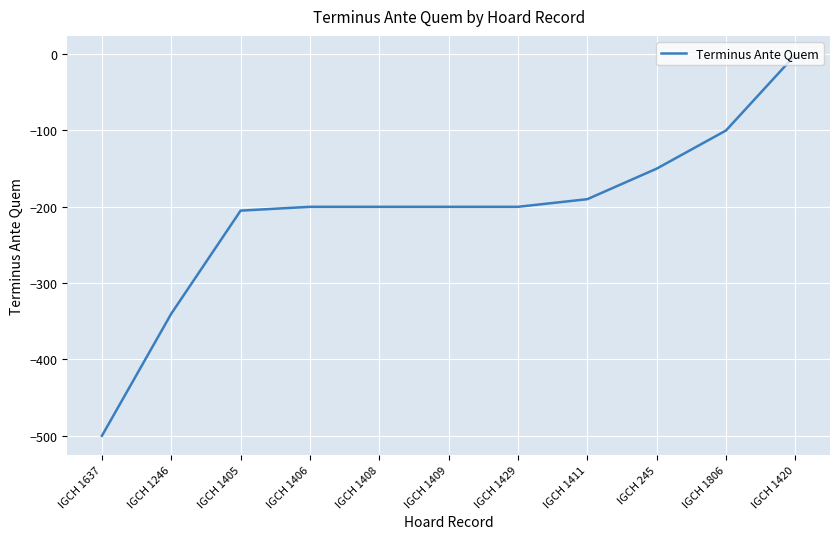

Does the chart display data point markers on the line(s)?

No